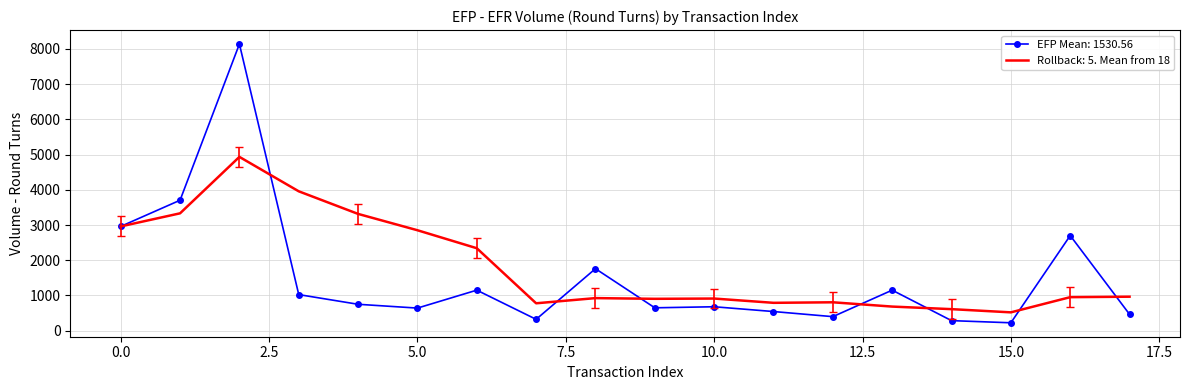

Which series has the largest range (max minus min)?

EFP Mean: 1530.56